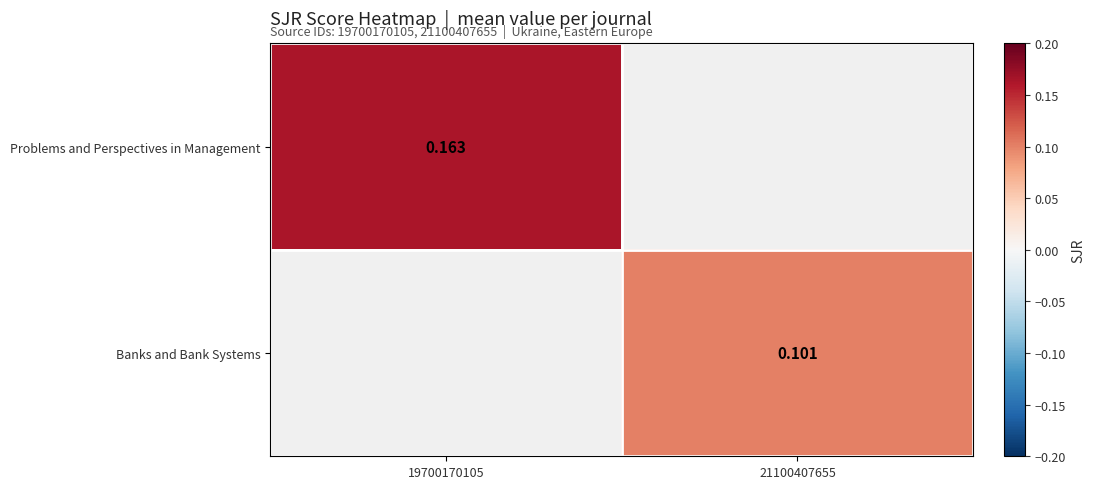

How many data points does each series have?

2